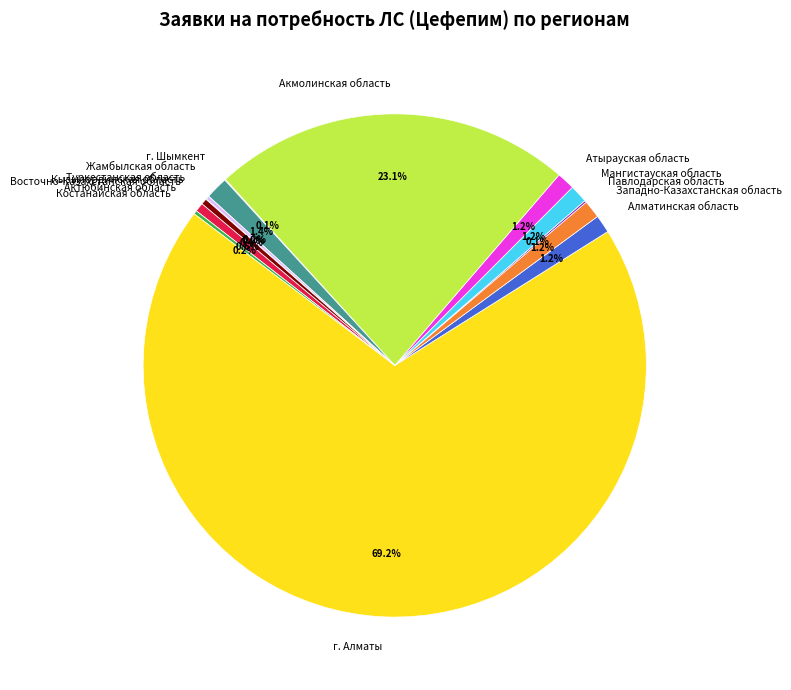

To the nearest percent, what is the combined percentage of Акмолинская область and Восточно-Казахстанская область?

23%